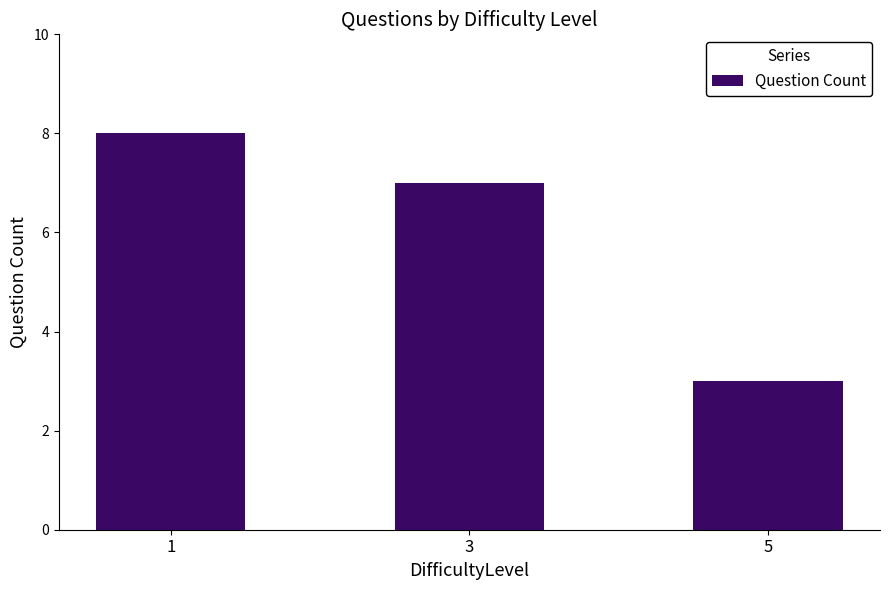

At which category does the chart reach its minimum across all series?

5